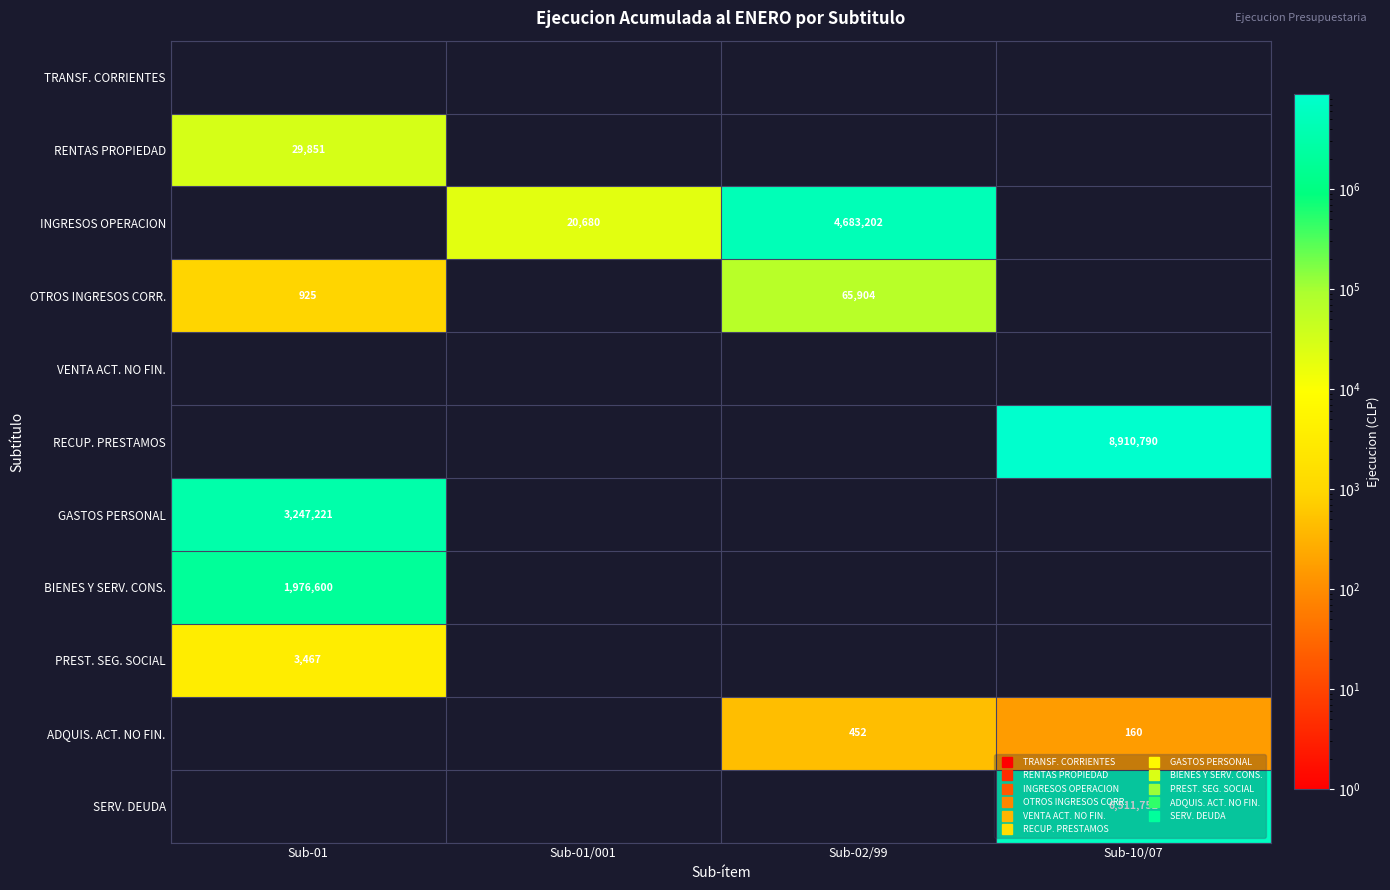

What value does the SERV. DEUDA series have at Sub-10/07, to the nearest 100?

6511800